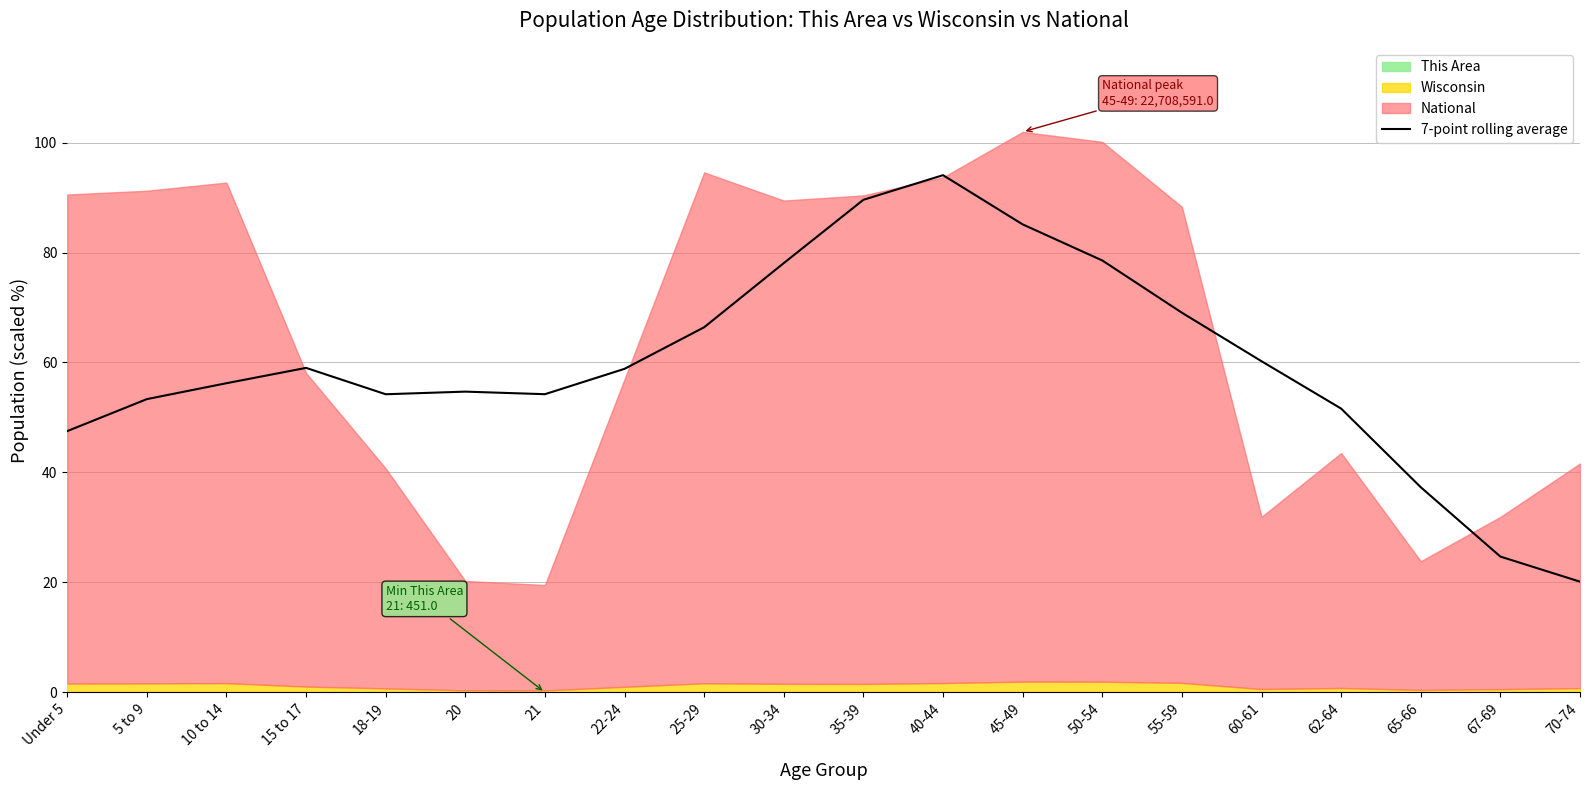

What is the difference between the maximum and minimum values?

73.9